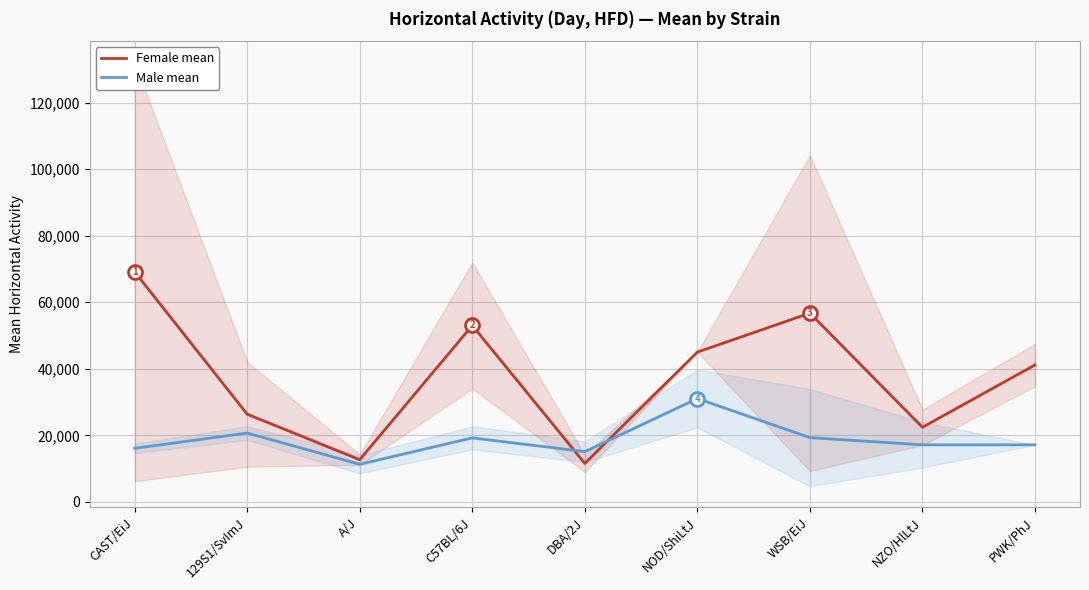

What is the label of the 9th point from the left?

PWK/PhJ